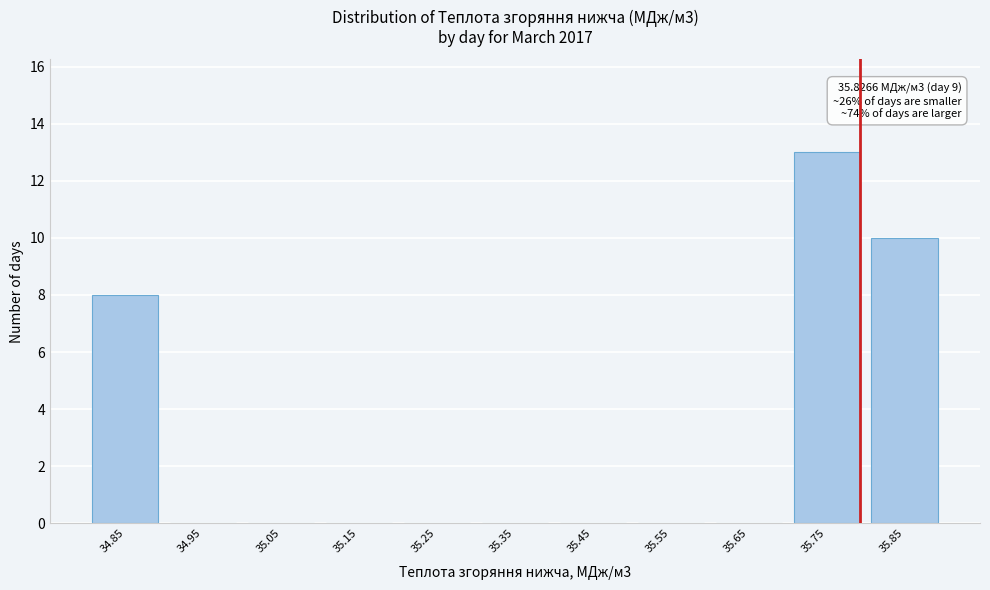

Reading left to right, what are all the values shown in this chart?

34.85=8	34.95=0	35.05=0	35.15=0	35.25=0	35.35=0	35.45=0	35.55=0	35.65=0	35.75=13	35.85=10